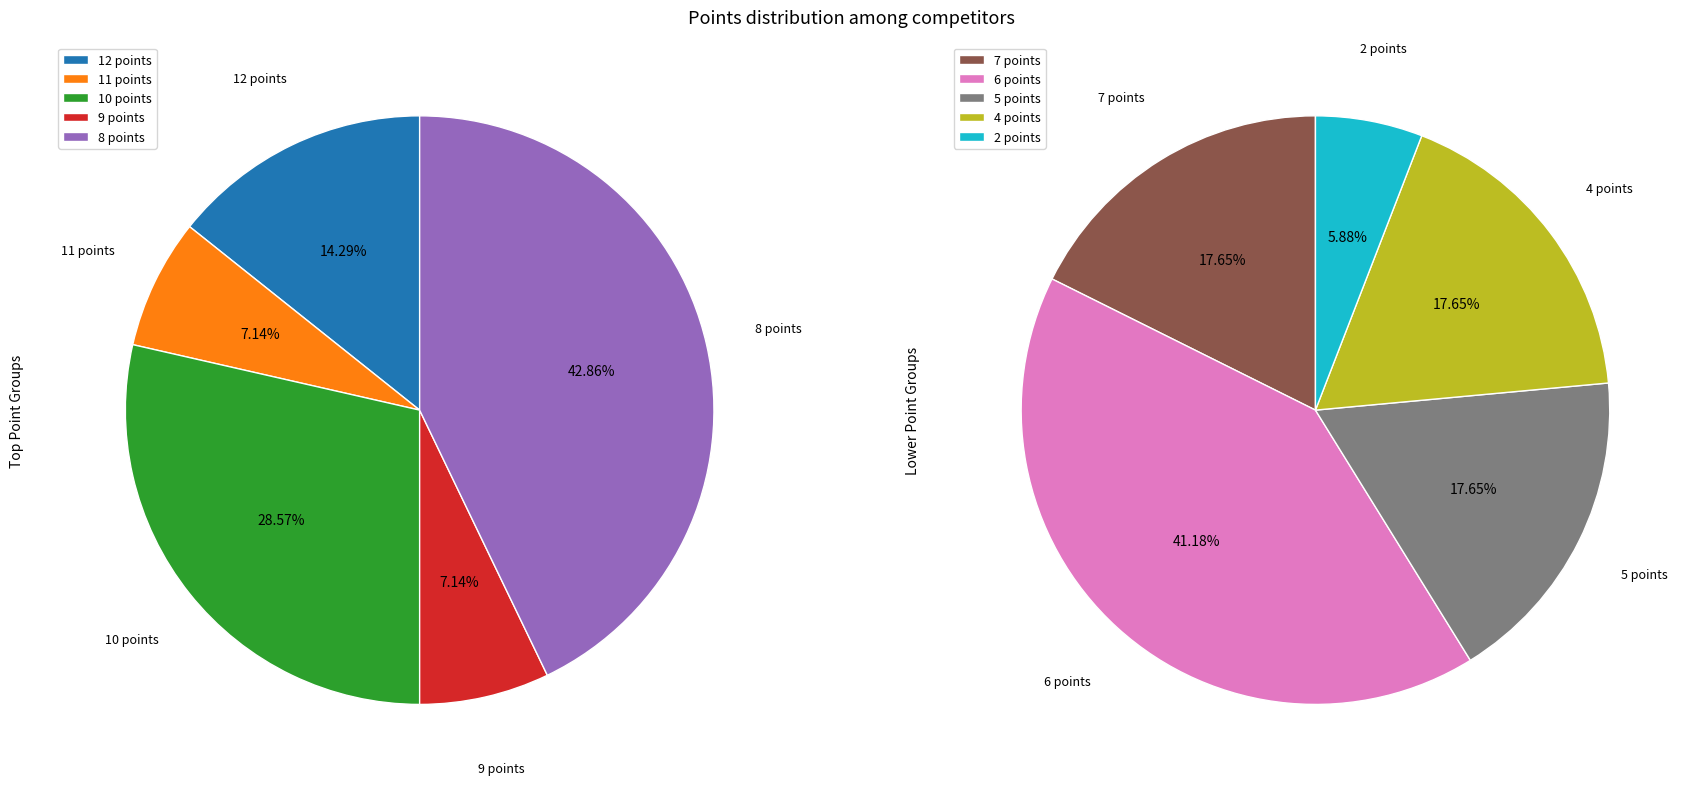

Between 2 points and 10 points, which is larger?

10 points